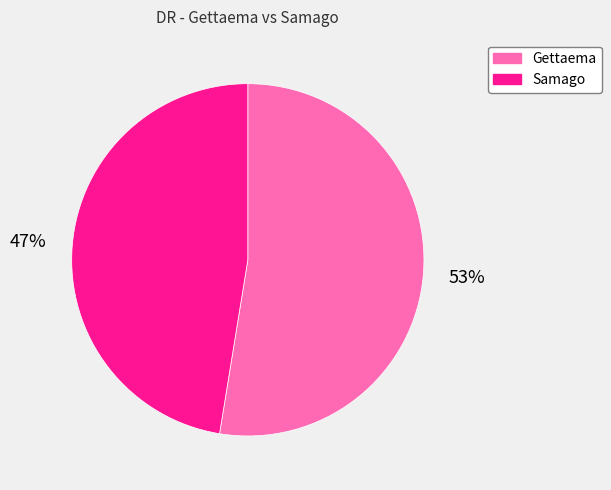

Approximately how many times larger is the value at Gettaema compared to Samago?

1.1